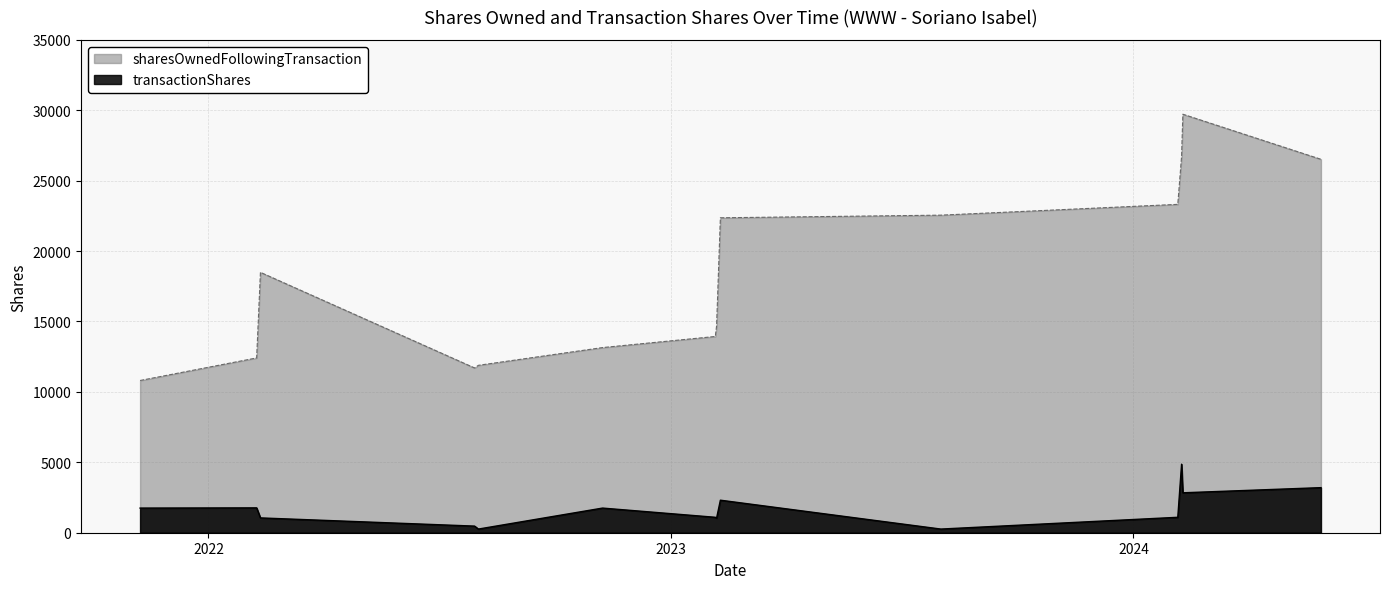

How many interior local peaks does the sharesOwnedFollowingTransaction series have?

2